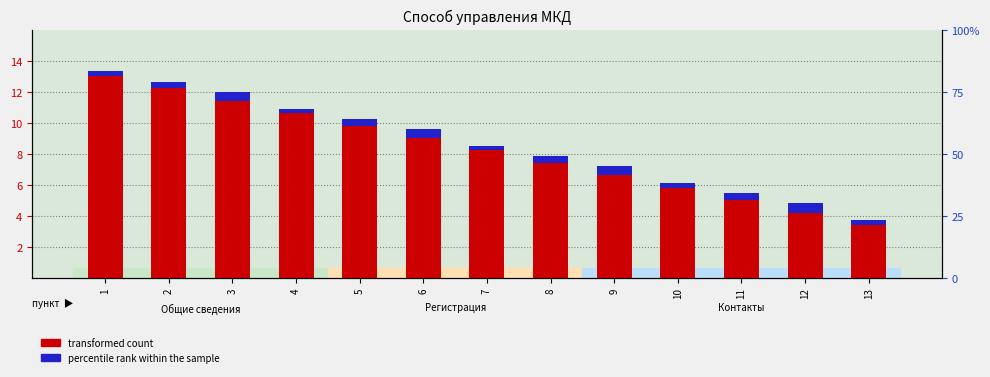

At which label is percentile rank within the sample closest to 0?

1